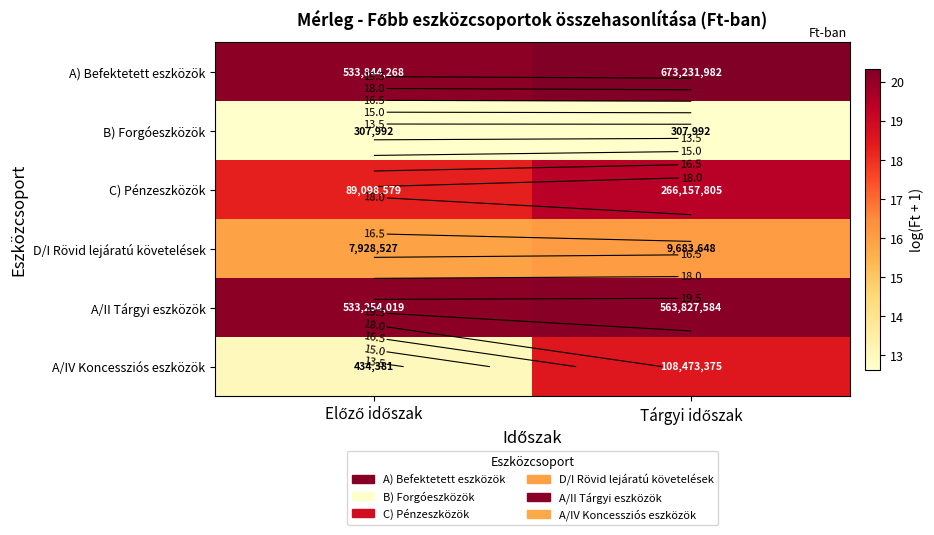

Which has a higher value, Tárgyi időszak or Előző időszak?

Tárgyi időszak